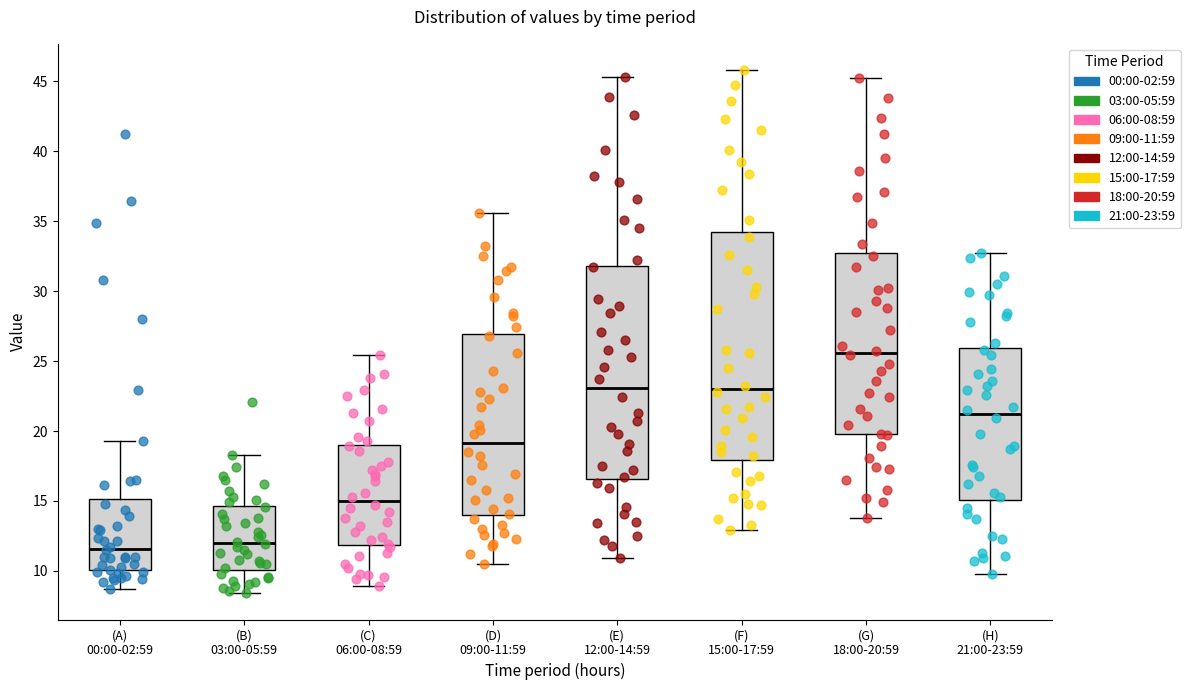

Where is the lower edge of the box for (B) 03:00-05:59 on the y-axis? The values are not printed on the chart, so give them approximately, as read against the axis.

10.0